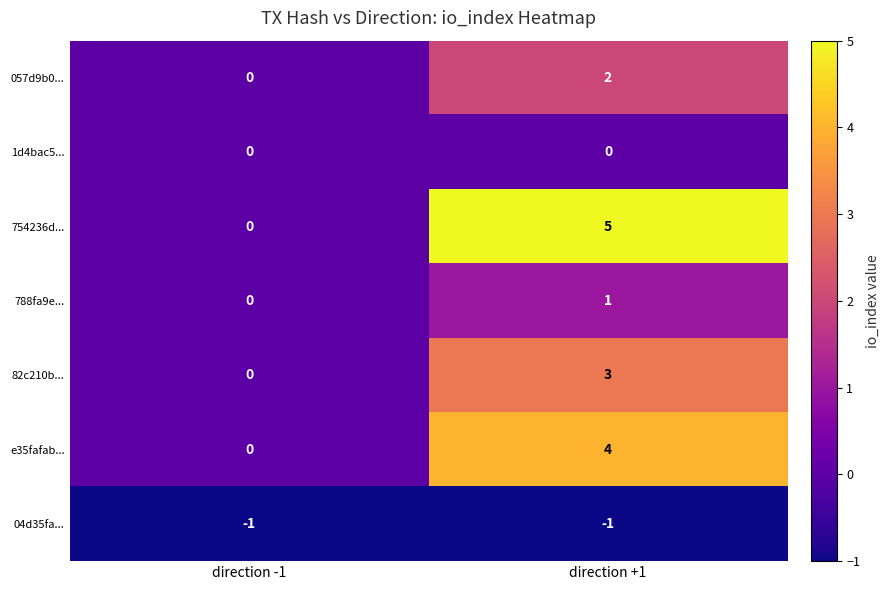

Rank the categories by 788fa9e... value from highest to lowest.

direction +1, direction -1